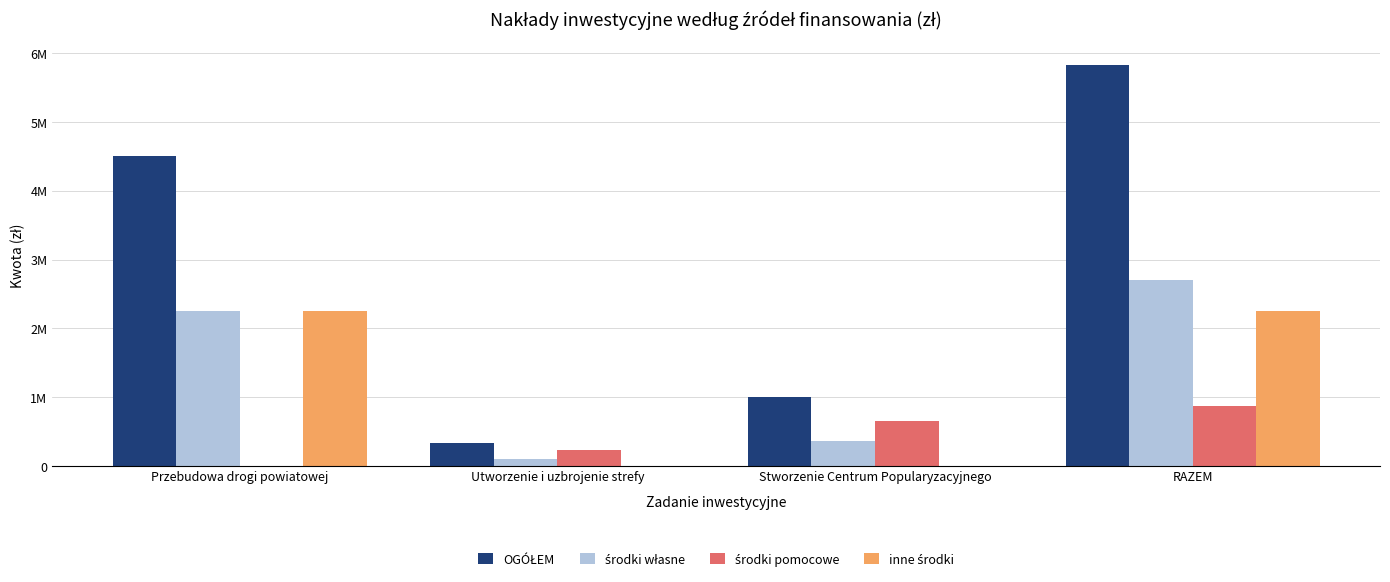

Reading left to right, list all the values displayed in this chart.

OGÓŁEM: Przebudowa drogi powiatowej=4500000	Utworzenie i uzbrojenie strefy=327532	Stworzenie Centrum Popularyzacyjnego=1003385	RAZEM=5830917
środki własne: Przebudowa drogi powiatowej=2250000	Utworzenie i uzbrojenie strefy=100360	Stworzenie Centrum Popularyzacyjnego=356788	RAZEM=2707148
środki pomocowe: Przebudowa drogi powiatowej=0	Utworzenie i uzbrojenie strefy=227172	Stworzenie Centrum Popularyzacyjnego=646597	RAZEM=873769
inne środki: Przebudowa drogi powiatowej=2250000	Utworzenie i uzbrojenie strefy=0	Stworzenie Centrum Popularyzacyjnego=0	RAZEM=2250000